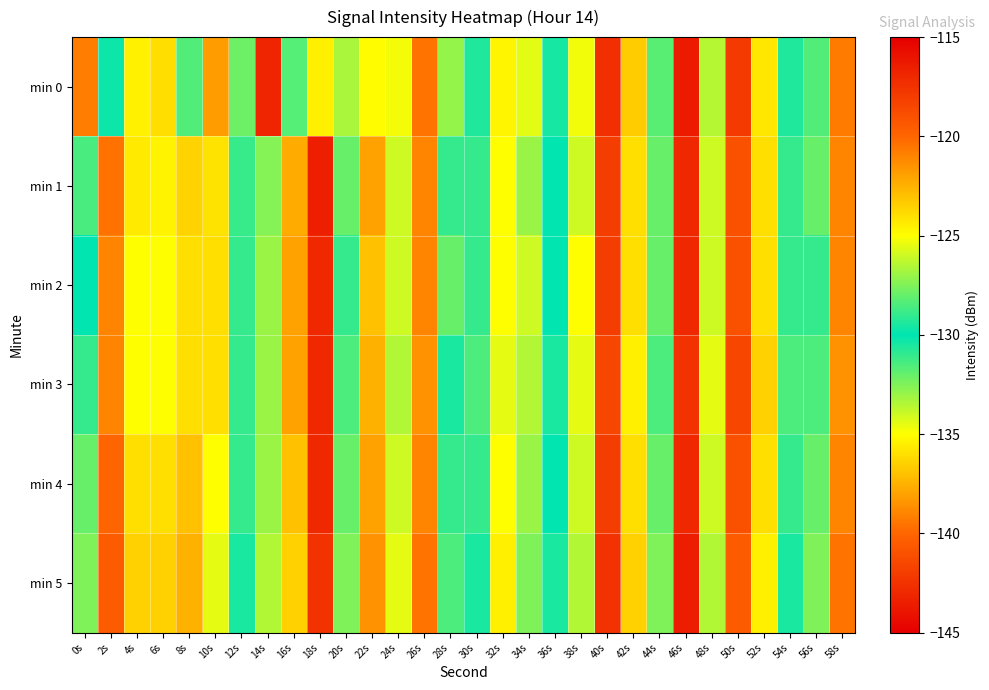

Reading left to right, extract all data points from this chart.

min 0: 0s=-139.2	2s=-130.3	4s=-135.4	6s=-124.0	8s=-131.6	10s=-138.2	12s=-127.9	14s=-116.8	16s=-128.3	18s=-124.5	20s=-126.7	22s=-125.0	24s=-125.2	26s=-120.5	28s=-127.1	30s=-130.6	32s=-124.7	34s=-134.4	36s=-130.4	38s=-134.7	40s=-117.4	42s=-123.4	44s=-128.3	46s=-116.4	48s=-133.6	50s=-142.1	52s=-135.8	54s=-130.6	56s=-128.4	58s=-120.7
min 1: 0s=-128.6	2s=-120.4	4s=-124.3	6s=-124.7	8s=-123.6	10s=-135.9	12s=-131.1	14s=-127.4	16s=-137.7	18s=-143.5	20s=-128.0	22s=-122.0	24s=-126.0	26s=-121.0	28s=-129.0	30s=-131.0	32s=-125.0	34s=-133.0	36s=-130.0	38s=-134.0	40s=-118.0	42s=-124.0	44s=-128.0	46s=-117.0	48s=-134.0	50s=-141.0	52s=-136.0	54s=-131.0	56s=-128.0	58s=-121.0
min 2: 0s=-130.0	2s=-121.0	4s=-125.0	6s=-125.0	8s=-124.0	10s=-136.0	12s=-131.0	14s=-127.0	16s=-138.0	18s=-143.0	20s=-129.0	22s=-123.0	24s=-126.0	26s=-121.0	28s=-128.0	30s=-131.0	32s=-125.0	34s=-134.0	36s=-130.0	38s=-135.0	40s=-118.0	42s=-124.0	44s=-128.0	46s=-117.0	48s=-134.0	50s=-141.0	52s=-136.0	54s=-131.0	56s=-129.0	58s=-121.0
min 3: 0s=-129.0	2s=-121.0	4s=-125.0	6s=-125.0	8s=-124.0	10s=-136.0	12s=-131.0	14s=-127.0	16s=-138.0	18s=-143.0	20s=-128.5	22s=-122.5	24s=-126.5	26s=-121.5	28s=-129.5	30s=-131.5	32s=-125.5	34s=-133.5	36s=-130.5	38s=-134.5	40s=-118.5	42s=-124.5	44s=-128.5	46s=-117.5	48s=-134.5	50s=-141.5	52s=-136.5	54s=-131.5	56s=-128.5	58s=-121.5
min 4: 0s=-128.0	2s=-120.0	4s=-124.0	6s=-124.0	8s=-123.0	10s=-135.0	12s=-131.0	14s=-127.0	16s=-137.0	18s=-143.0	20s=-128.0	22s=-122.0	24s=-126.0	26s=-121.0	28s=-129.0	30s=-131.0	32s=-125.0	34s=-133.0	36s=-130.0	38s=-134.0	40s=-118.0	42s=-124.0	44s=-128.0	46s=-117.0	48s=-134.0	50s=-141.0	52s=-136.0	54s=-131.0	56s=-128.0	58s=-121.0
min 5: 0s=-127.5	2s=-119.5	4s=-123.5	6s=-123.5	8s=-122.5	10s=-134.5	12s=-130.5	14s=-126.5	16s=-136.5	18s=-142.5	20s=-127.5	22s=-121.5	24s=-125.5	26s=-120.5	28s=-128.5	30s=-130.5	32s=-124.5	34s=-132.5	36s=-129.5	38s=-133.5	40s=-117.5	42s=-123.5	44s=-127.5	46s=-116.5	48s=-133.5	50s=-140.5	52s=-135.5	54s=-130.5	56s=-127.5	58s=-120.5